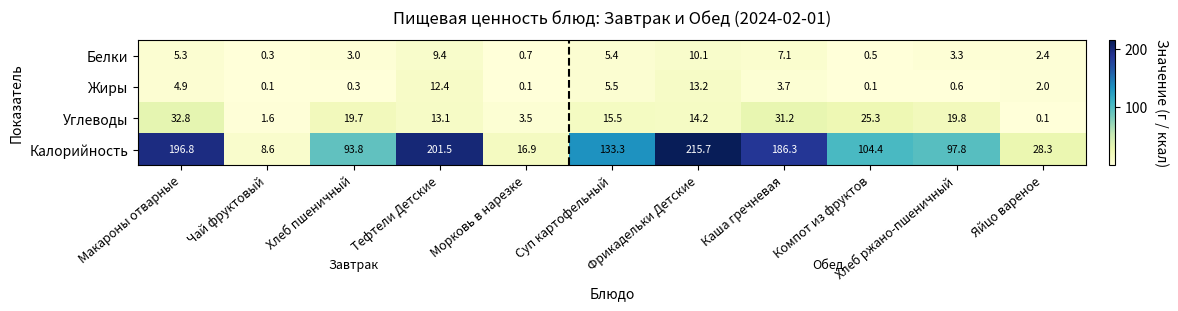

At Каша гречневая, list the series in order from largest to smallest.

Калорийность, Углеводы, Белки, Жиры